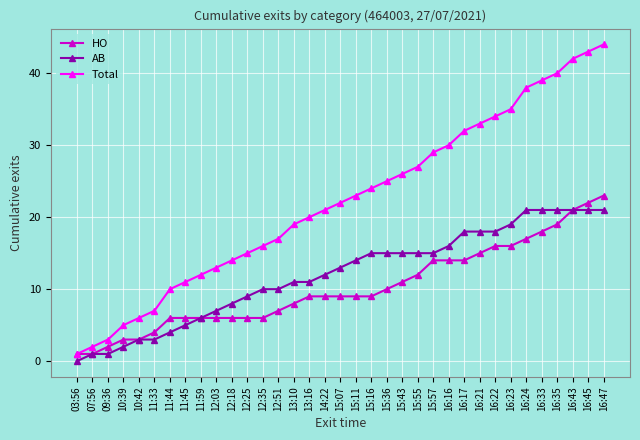

Reading left to right, what are all the values shown in this chart?

HO: 1	1	2	3	3	4	6	6	6	6	6	6	6	7	8	9	9	9	9	9	10	11	12	14	14	14	15	16	16	17	18	19	21	22	23
AB: 0	1	1	2	3	3	4	5	6	7	8	9	10	10	11	11	12	13	14	15	15	15	15	15	16	18	18	18	19	21	21	21	21	21	21
Total: 1	2	3	5	6	7	10	11	12	13	14	15	16	17	19	20	21	22	23	24	25	26	27	29	30	32	33	34	35	38	39	40	42	43	44